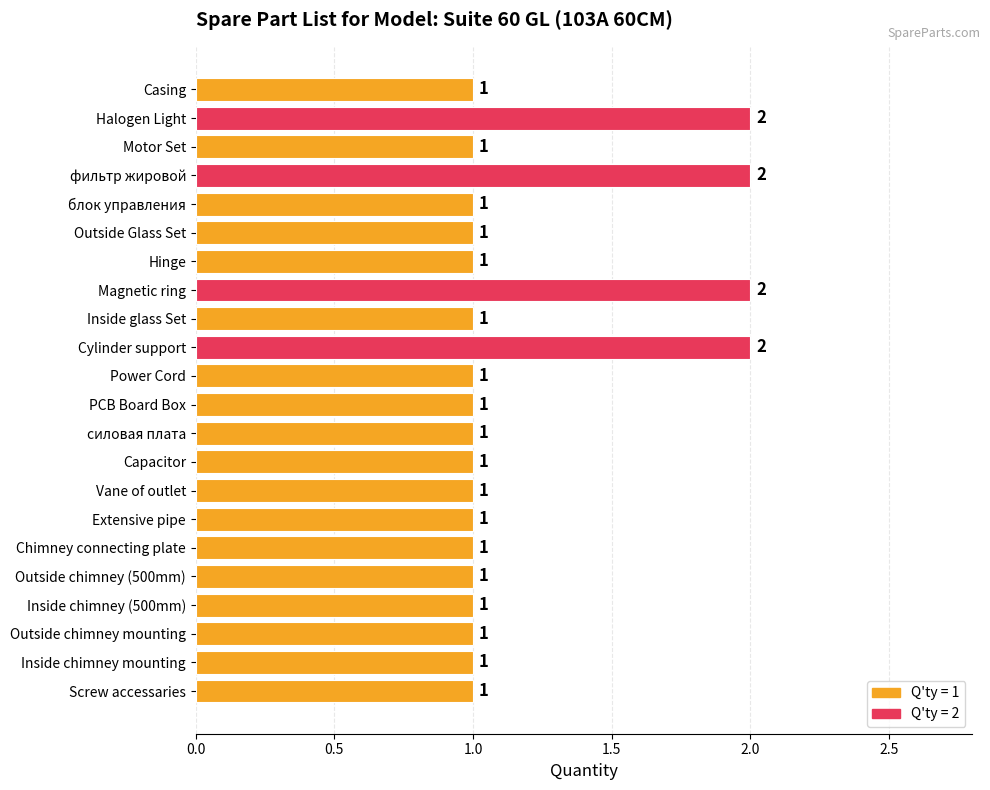

The chart shows a value of 2 at Magnetic ring. True or false?

True